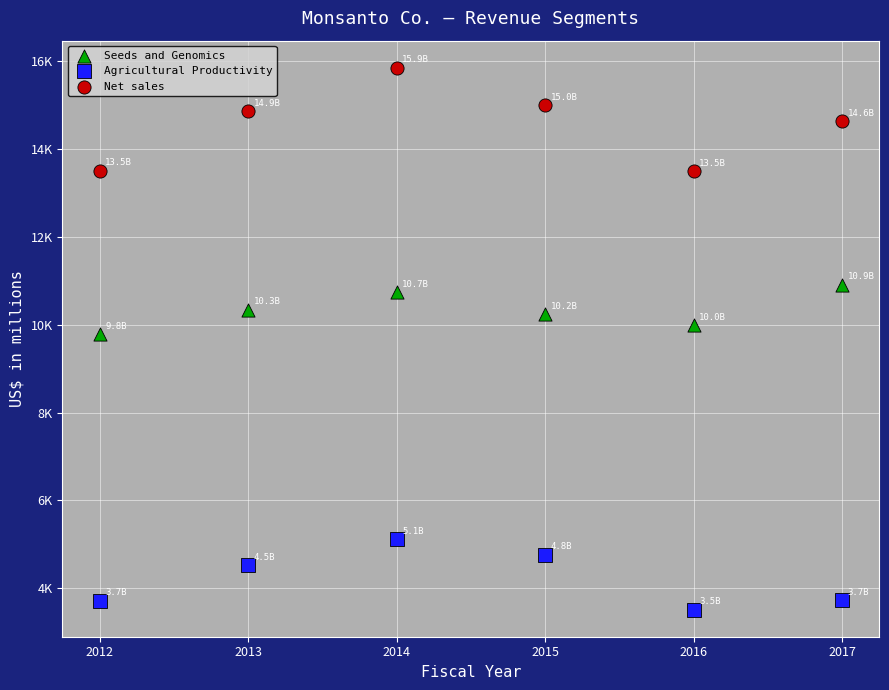

What are all the series names shown in the legend?

Seeds and Genomics, Agricultural Productivity, Net sales